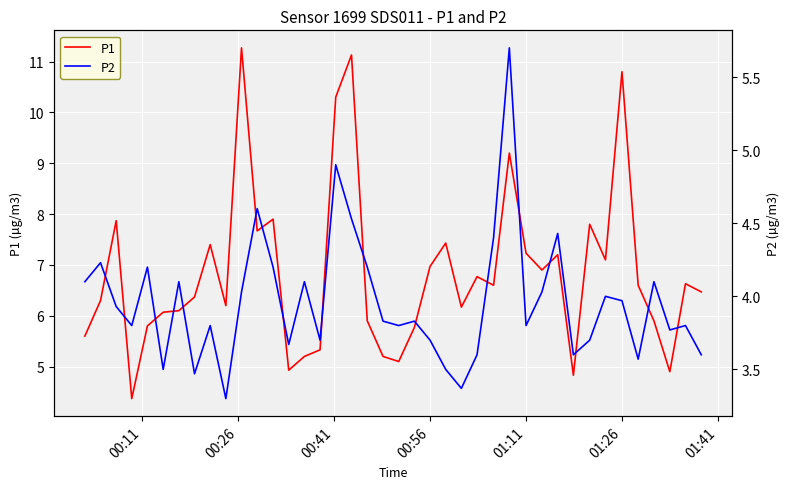

What is the lowest value of the P1 series?

4.4